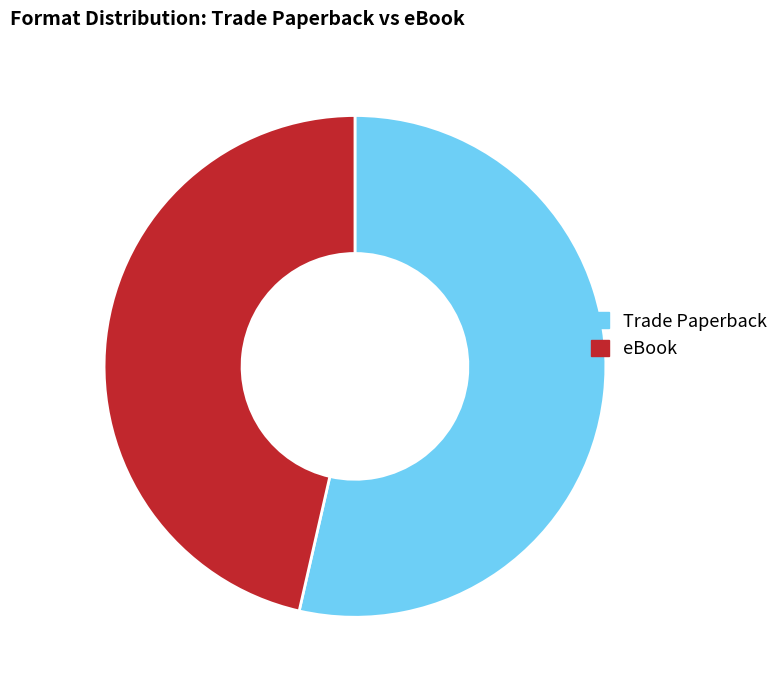

Which has a higher value, Trade Paperback or eBook?

Trade Paperback